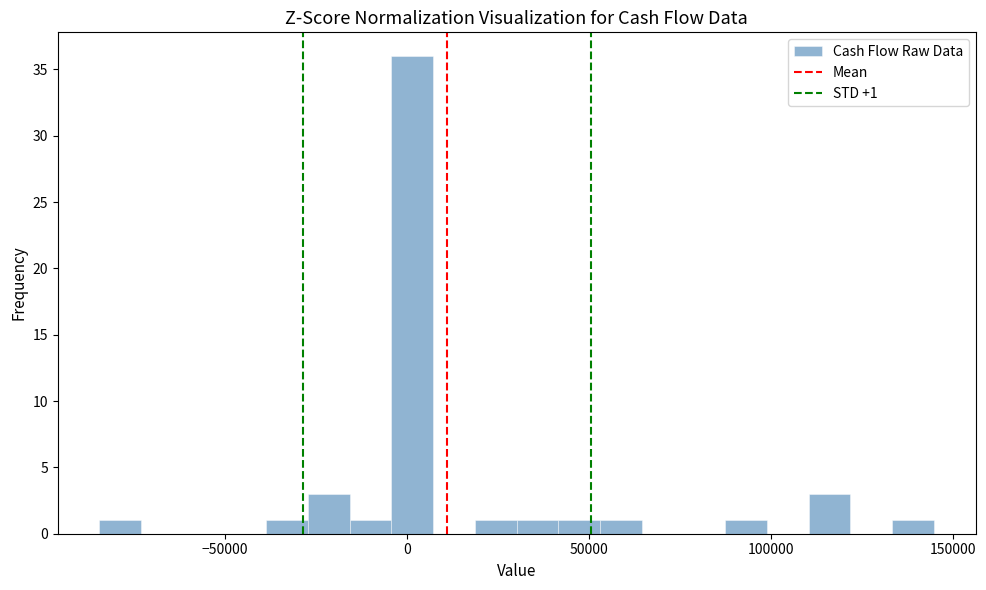

Read against the x-axis, roughly where is the centre of the tallest bar?

0